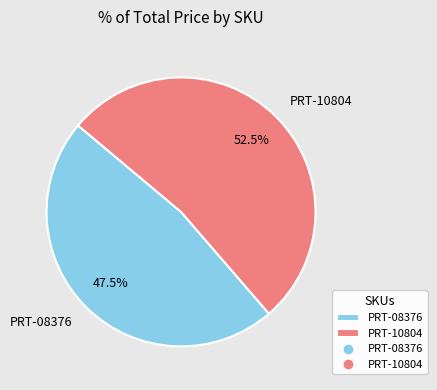

To the nearest percent, what is the combined percentage of PRT-08376 and PRT-10804?

100%